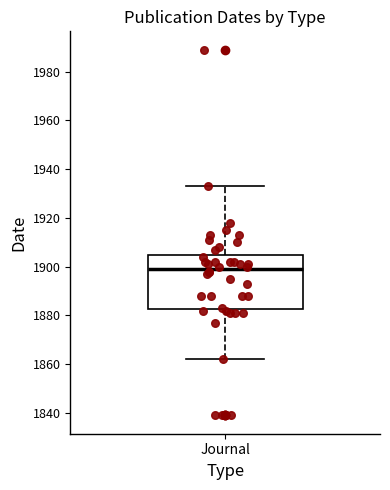

Where is the upper edge of the box for Journal on the y-axis? The values are not printed on the chart, so give them approximately, as read against the axis.

1904